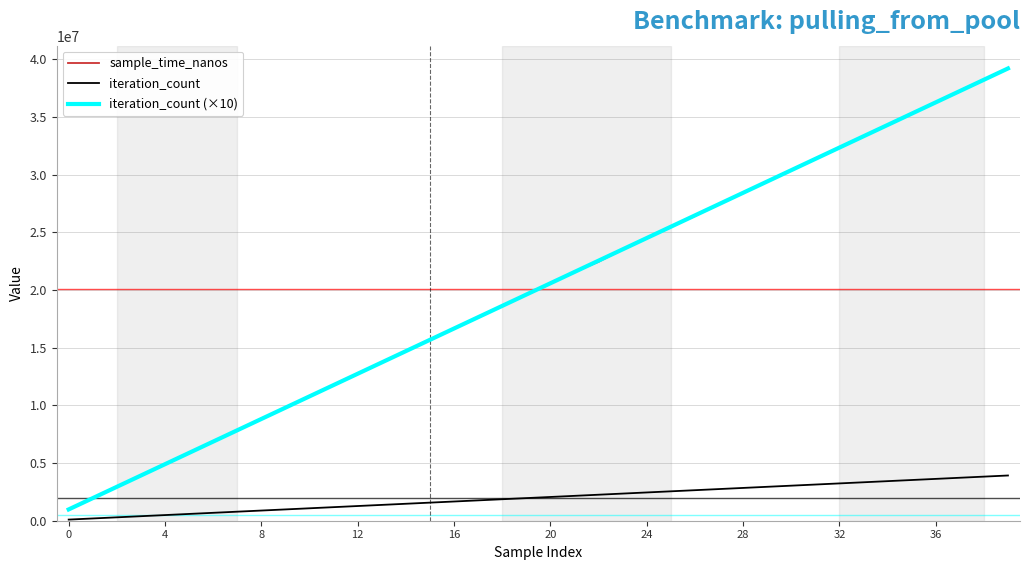

True or false: iteration_count and sample_time_nanos intersect in this chart.

False